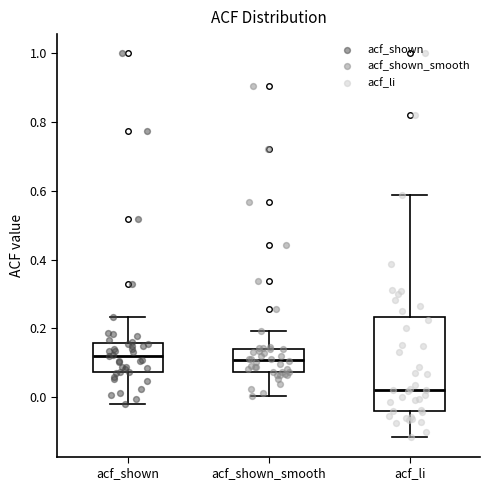

Reading left to right, transcribe this box plot: for each box, give where its median line is, the range the box spans, and where its two whiskers end, as read against the y-axis. The values are not printed on the chart, so give them approximately, as read against the axis.

acf_shown: median 0.12, box 0.08 to 0.16, whiskers -0.02 to 0.24
acf_shown_smooth: median 0.10, box 0.08 to 0.14, whiskers 0.00 to 0.20
acf_li: median 0.02, box -0.04 to 0.24, whiskers -0.12 to 0.58